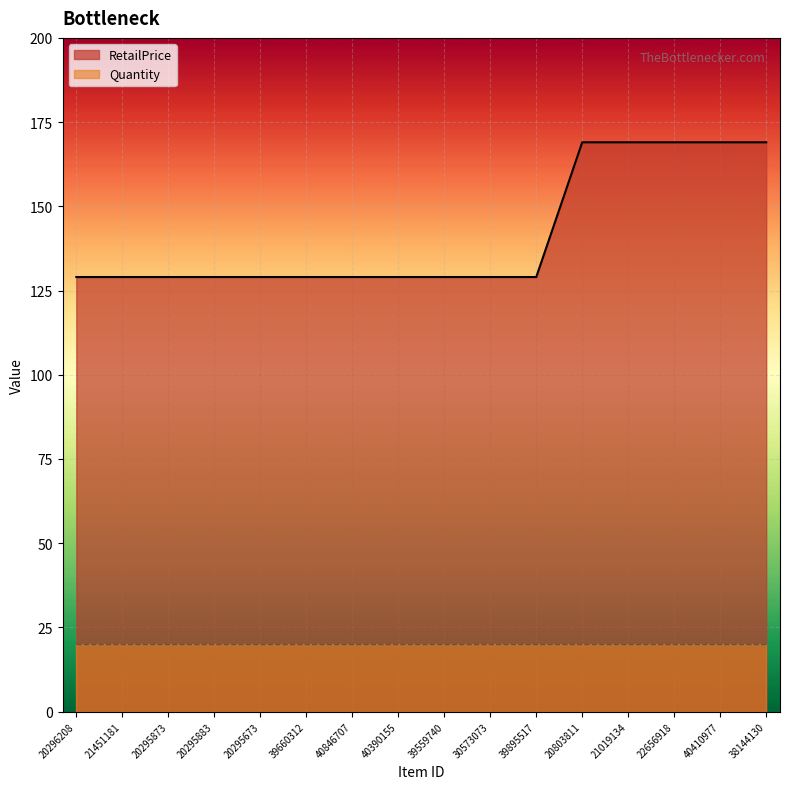

Reading left to right, transcribe all the data shown in this chart.

20296208=129	21451181=129	20295873=129	20295883=129	20295673=129	39660312=129	40846707=129	40390155=129	39559740=129	30573073=129	39895517=129	20803811=169	21019134=169	22656918=169	40410977=169	38144130=169